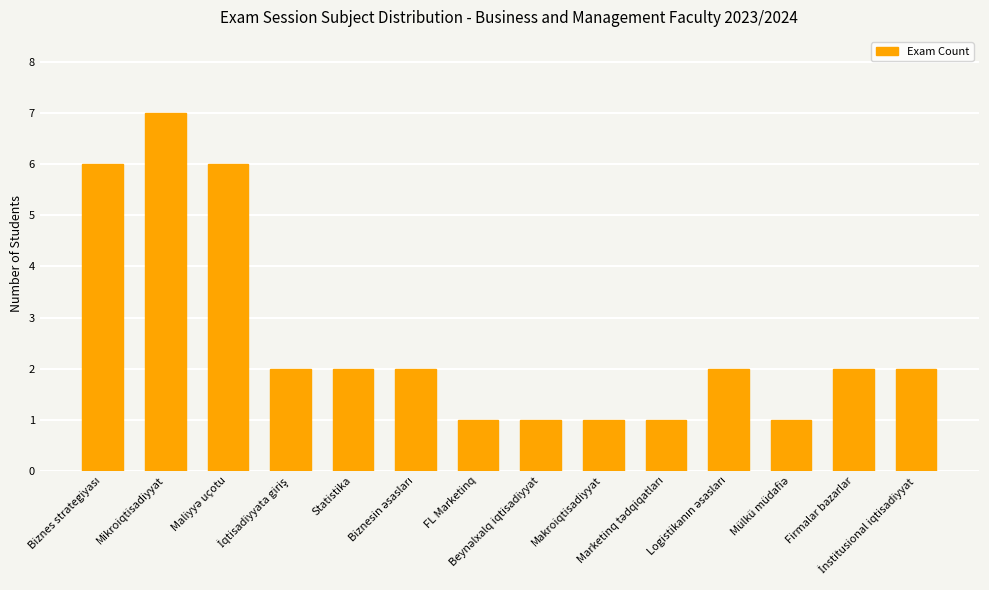

What is the difference between the maximum and second lowest values?

6